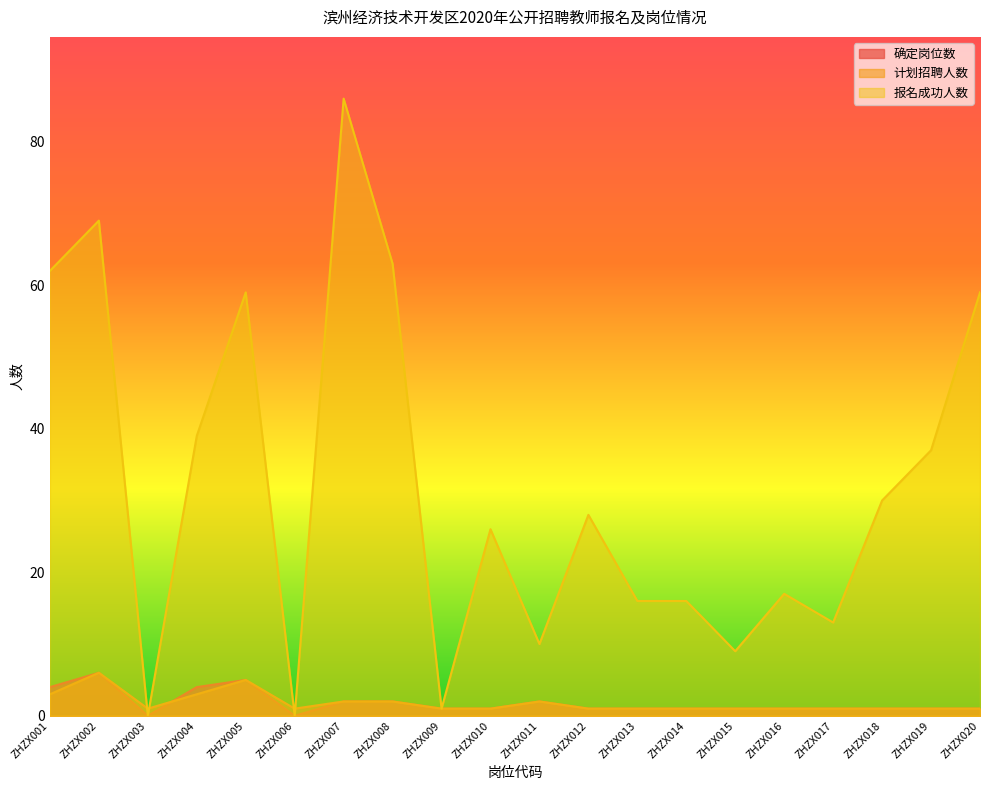

What is the sum of the 报名成功人数 values at ZHZX010 and ZHZX001?

88